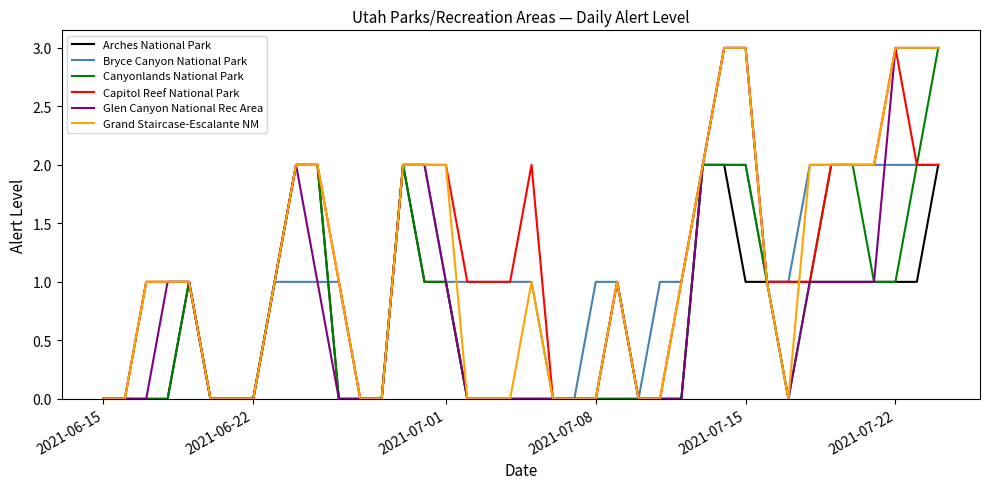

What is the difference between the maximum and minimum values in the Glen Canyon National Rec Area series?

3